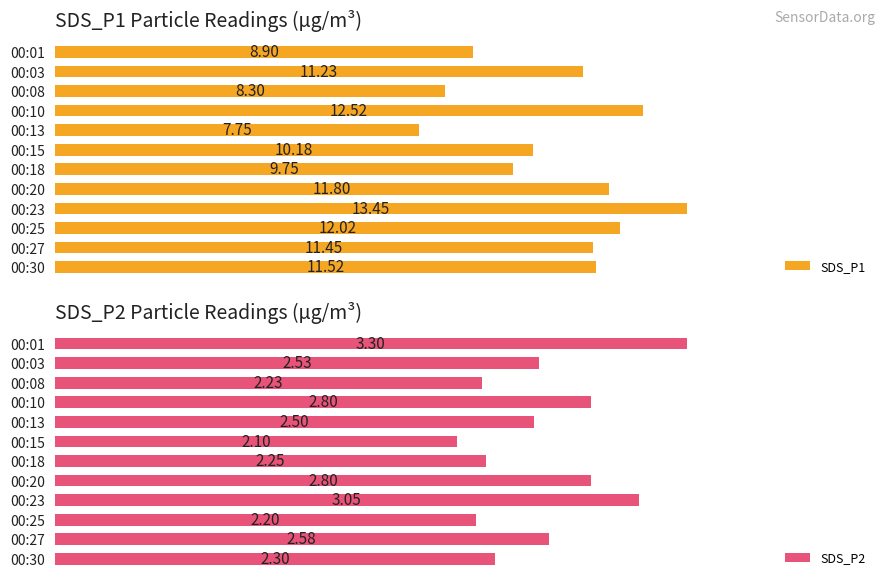

What is the value of the SDS_P2 bar at the 10th from the left?

2.2